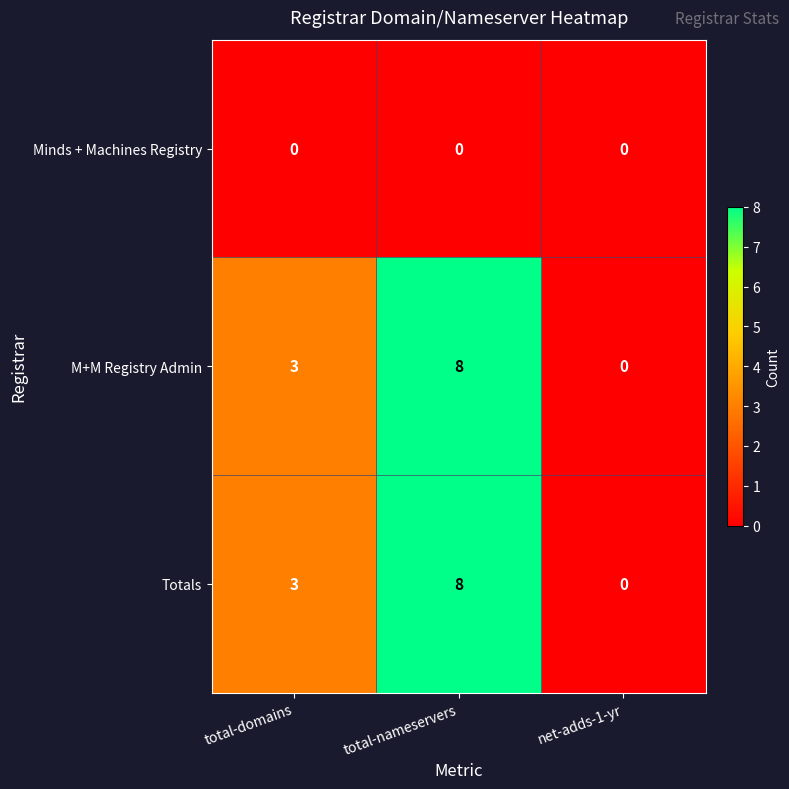

What is the total value across all series at total-domains?

6